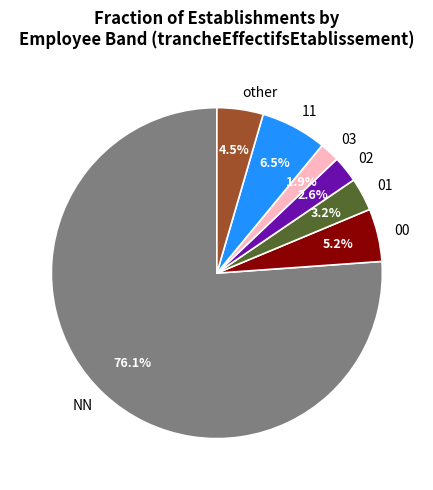

Does other represent more than half of the total?

No